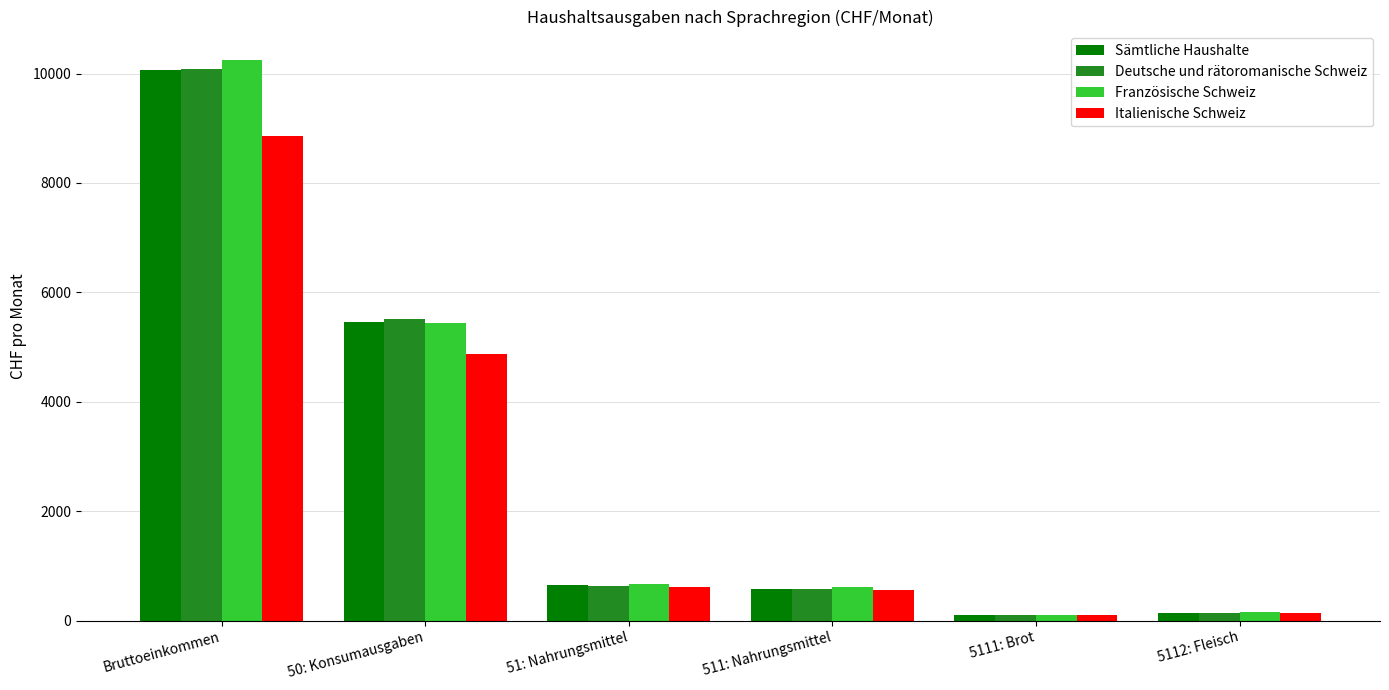

How many series are shown in this chart?

4